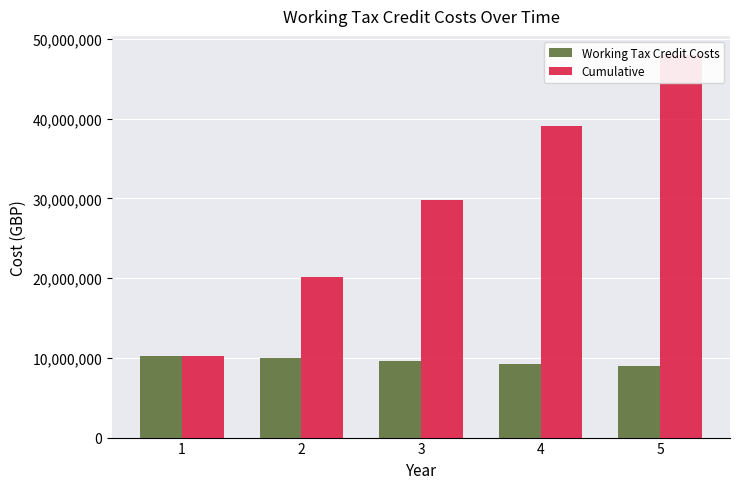

Reading left to right, transcribe all the data shown in this chart.

Working Tax Credit Costs: 1=10264159.1	2=9917062.0	3=9581702.4	4=9257683.5	5=8944621.7
Cumulative: 1=10264159.1	2=20181221.1	3=29762923.5	4=39020607.0	5=47965228.7